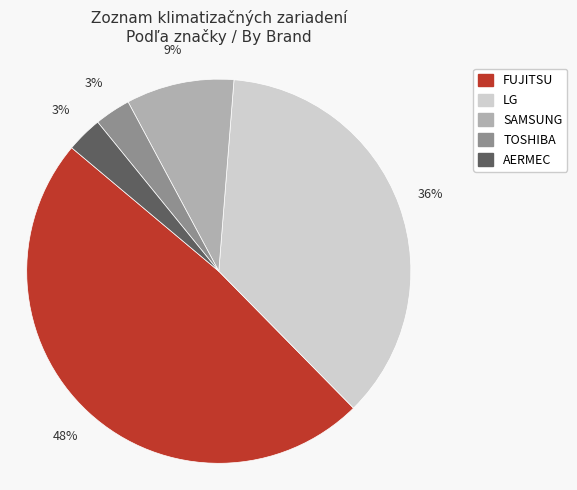

To the nearest percent, what is the difference between the largest and smallest slice percentages?

45%